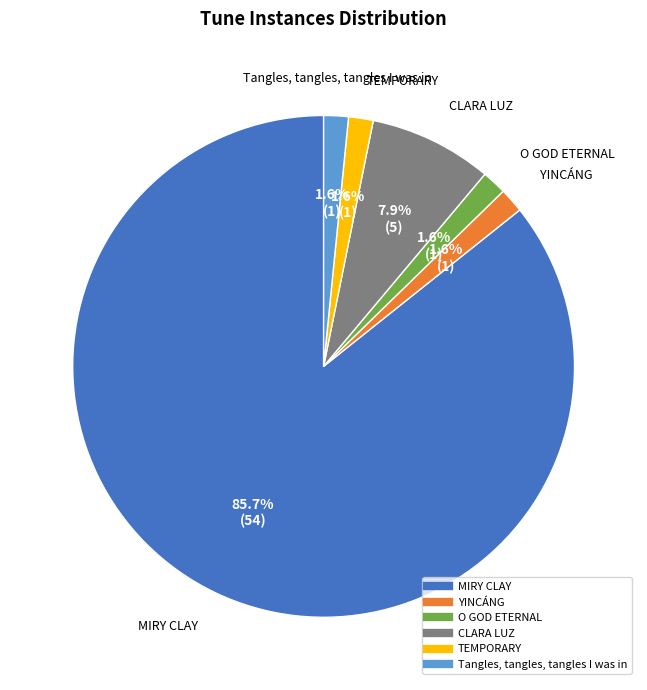

To the nearest percent, what portion does TEMPORARY represent?

2%